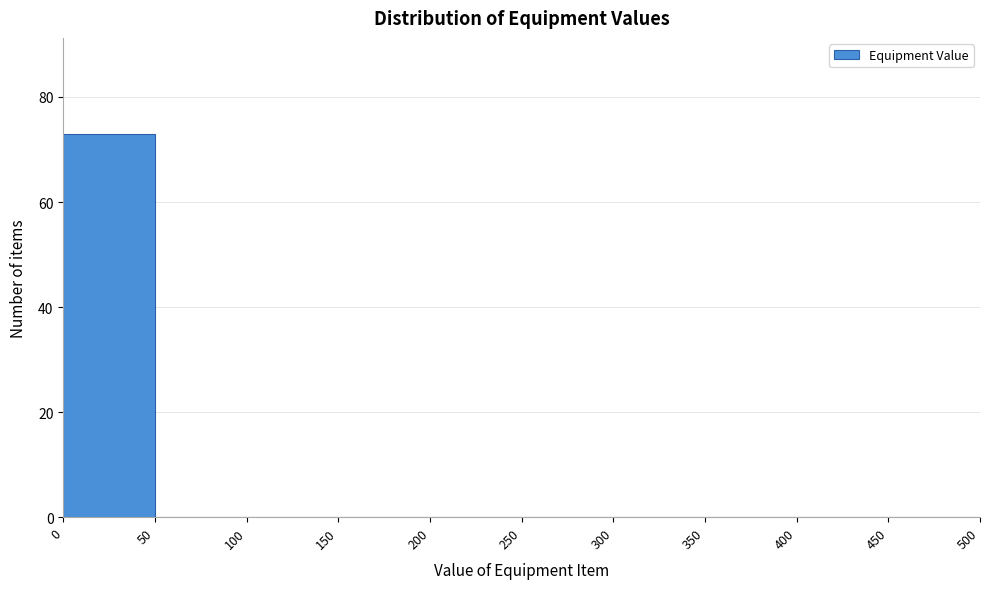

Reading left to right, list every bar in this chart as the range it spans on the x-axis followed by its height. The values are not printed on the chart, so give them approximately, as read against the axis.

0 to 50: 74
50 to 100: 0
100 to 150: 0
150 to 200: 0
200 to 250: 0
250 to 300: 0
300 to 350: 0
350 to 400: 0
400 to 450: 0
450 to 500: 0